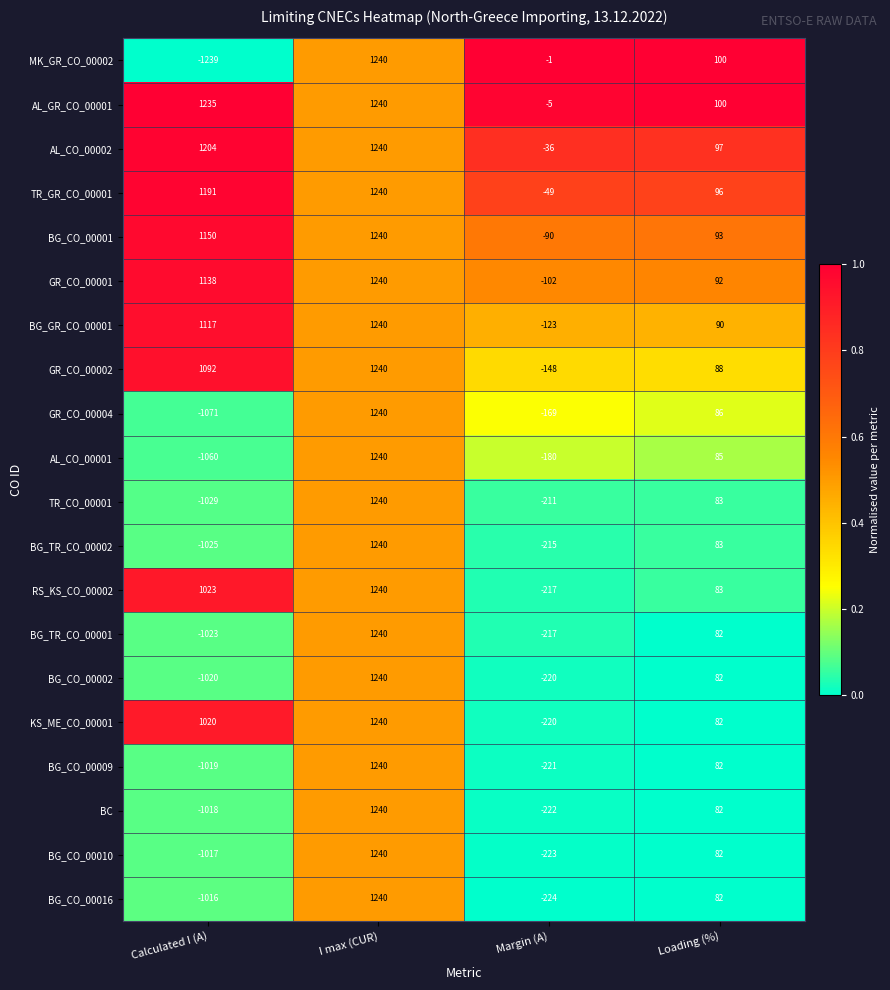

What is the average value of the GR_CO_00004 series?

22